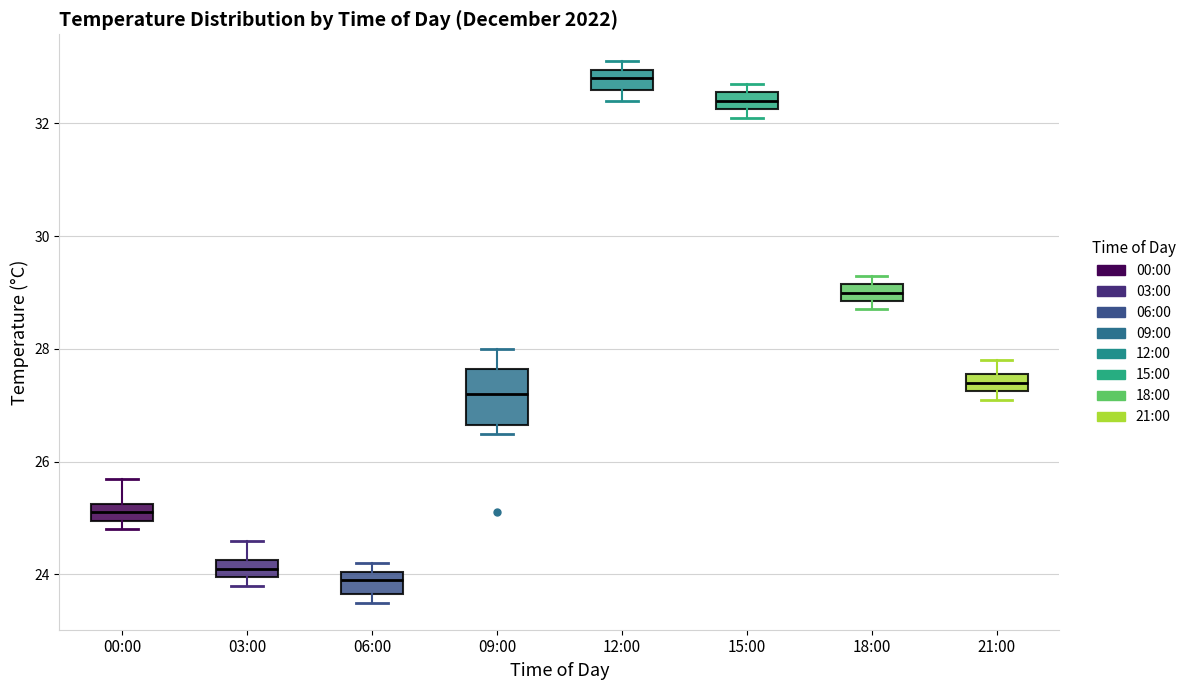

Which box has the lowest median line?

06:00